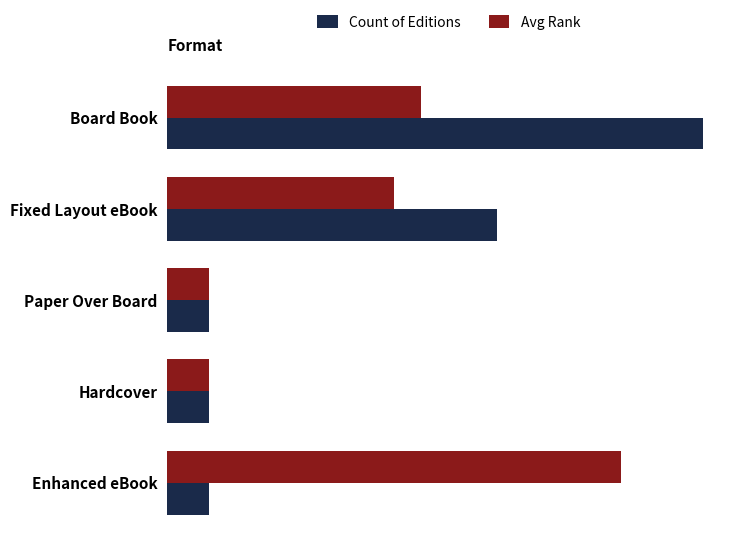

What are all the series names shown in the legend?

Count of Editions, Avg Rank